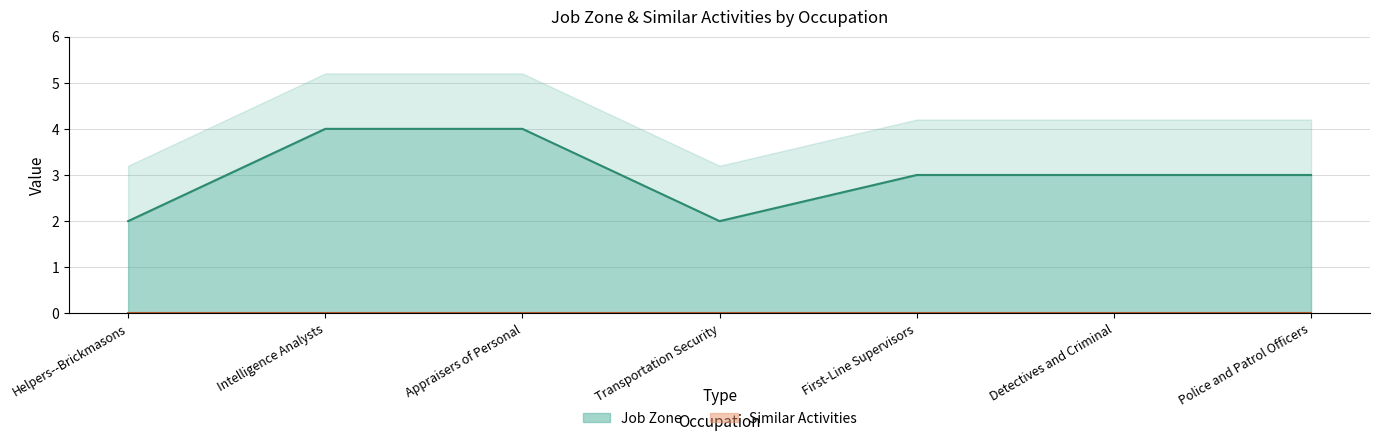

What is the change in value from Appraisers of Personal to Detectives and Criminal?

-1